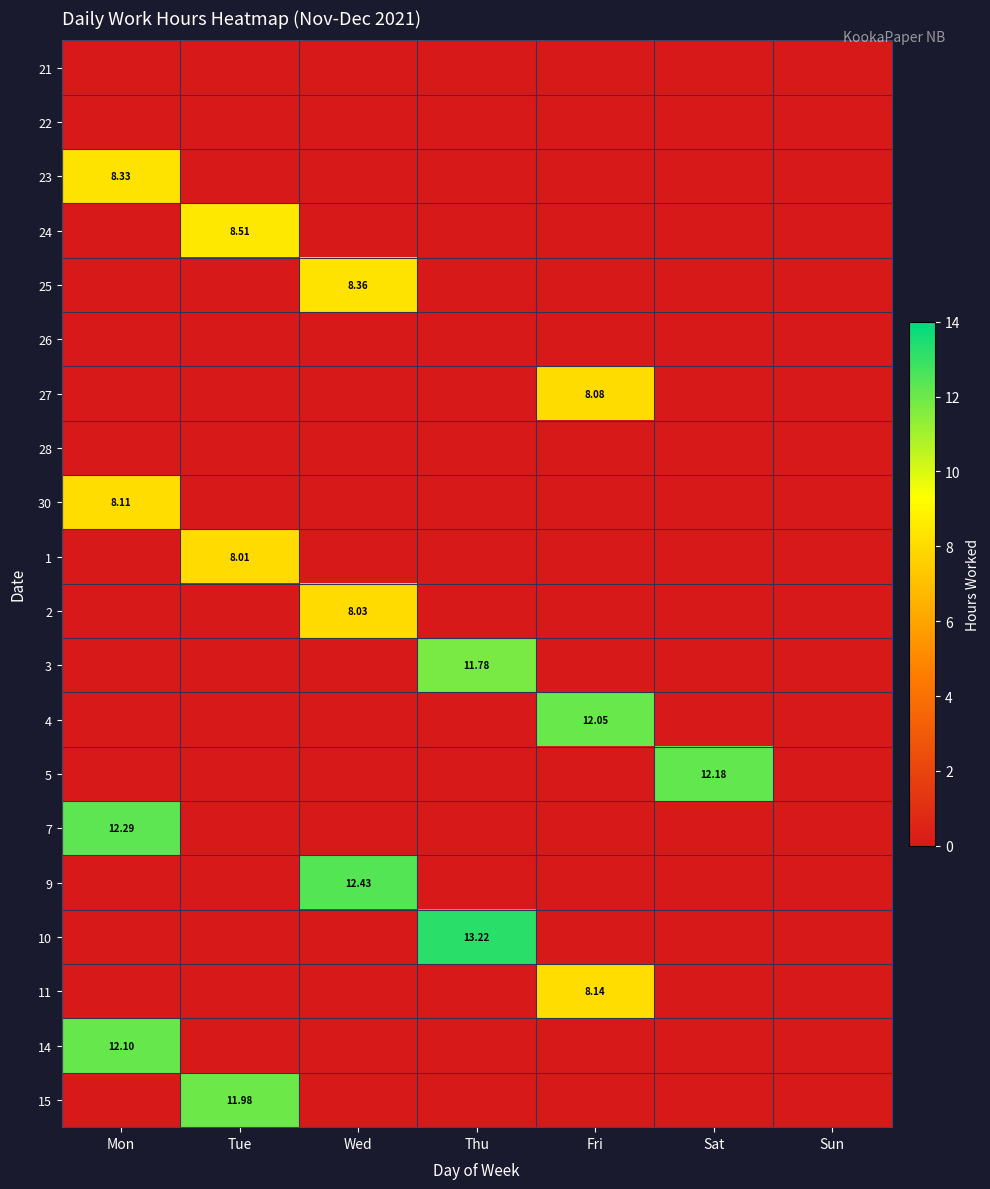

The value of 4 at Sun is 3.9. True or false?

False